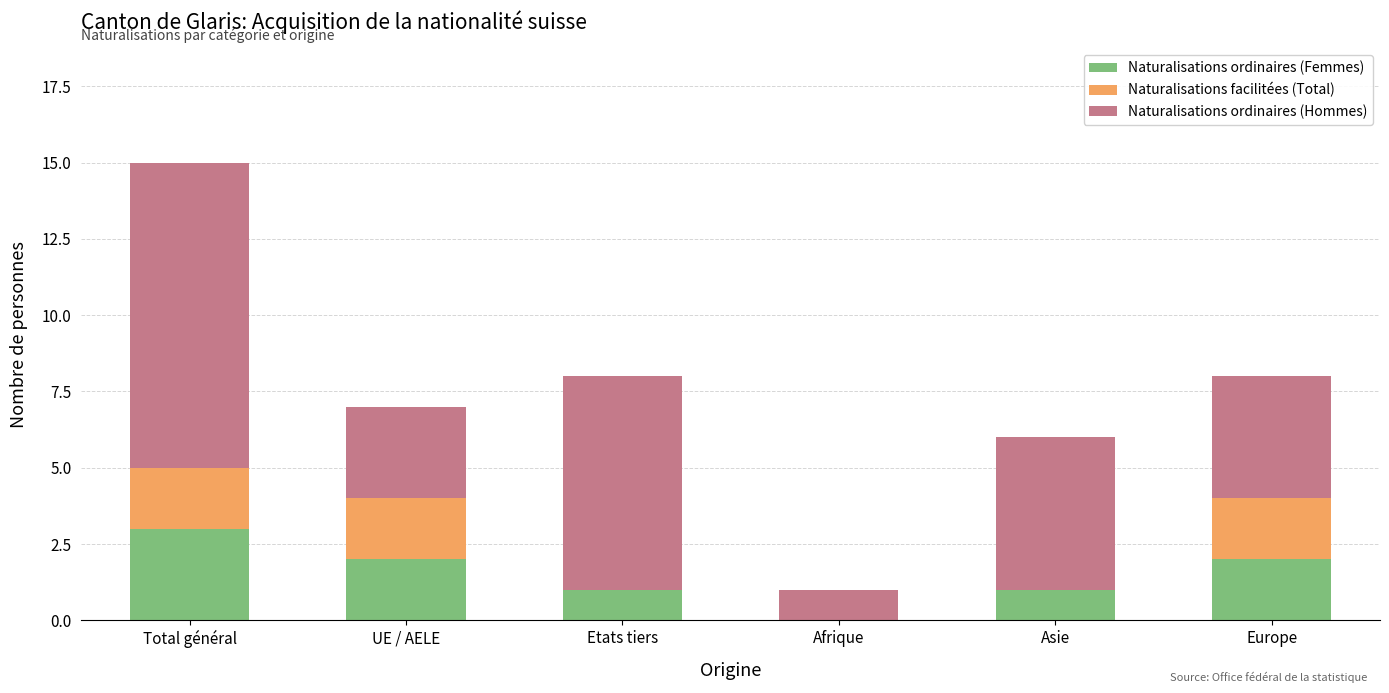

How many values in Naturalisations ordinaires (Femmes) are above zero?

5